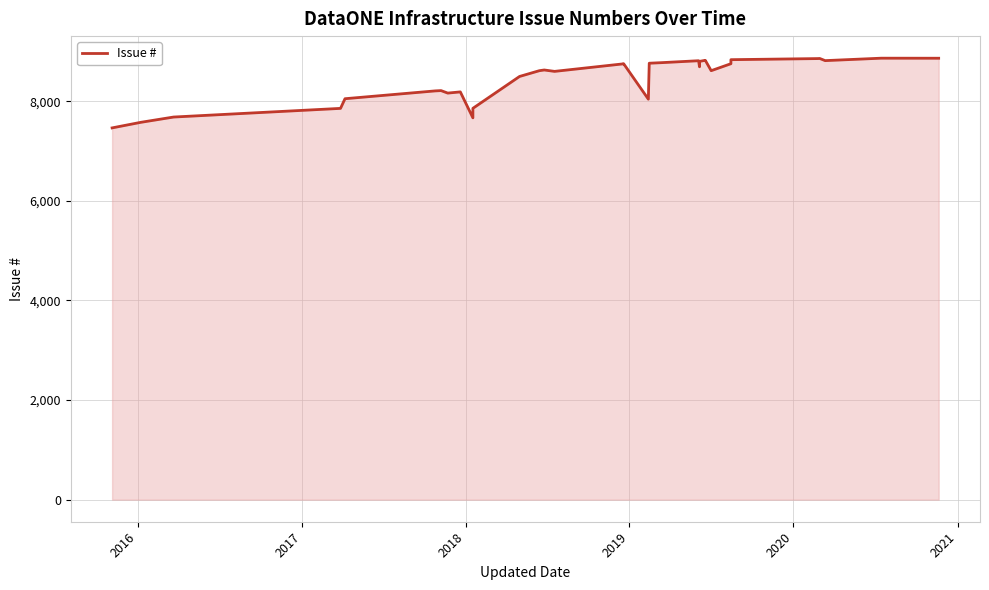

Between 2017 and 2021, which is larger?

2021